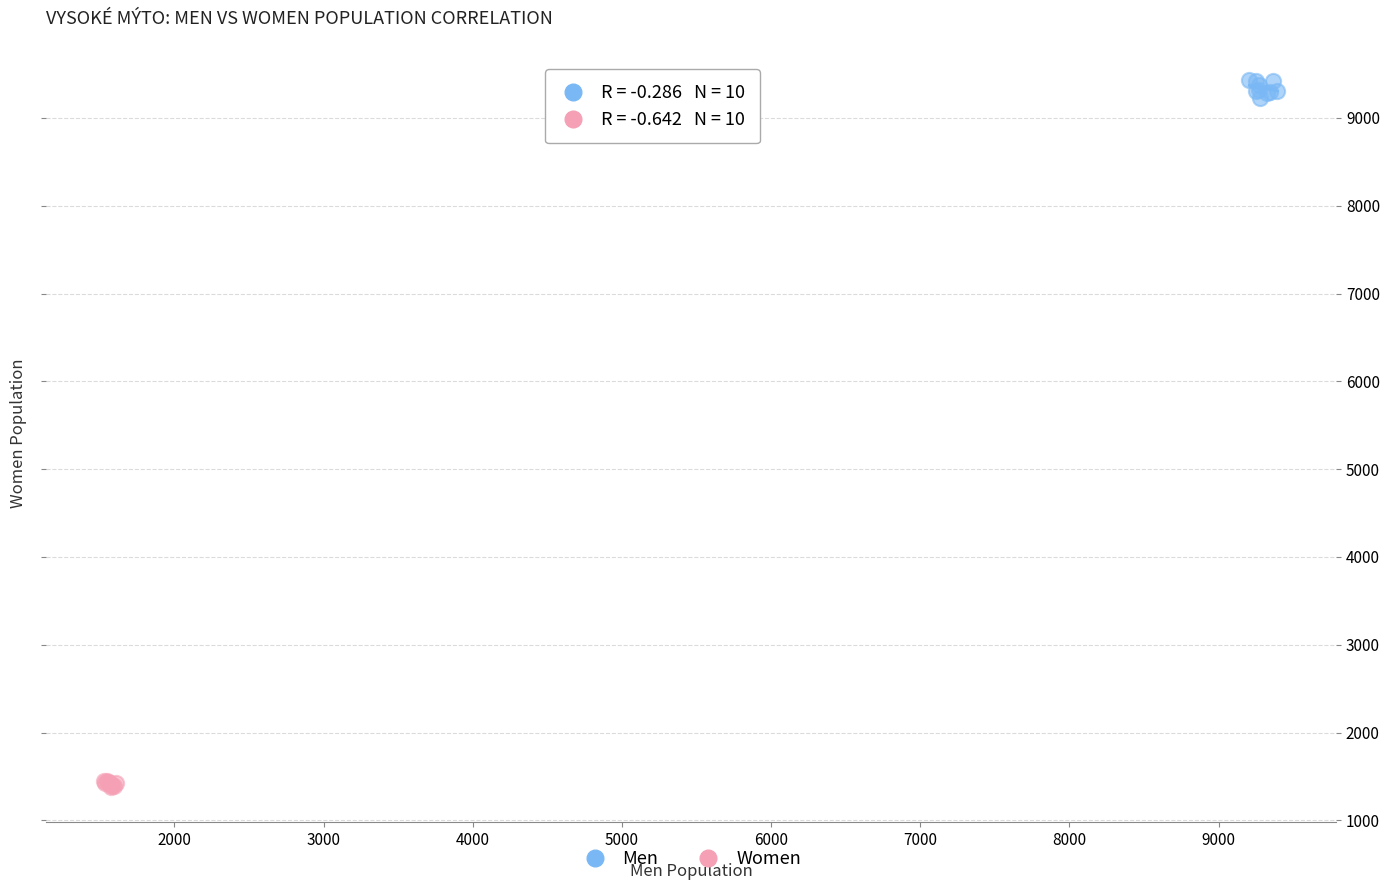

Which series contains the lowest Y value?

Women